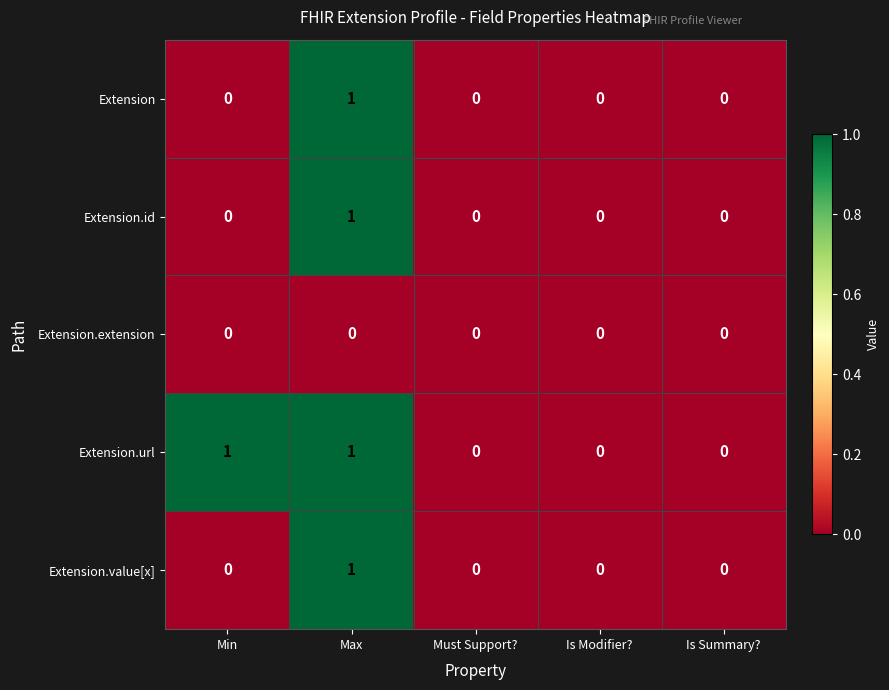

How many data points does each series have?

5